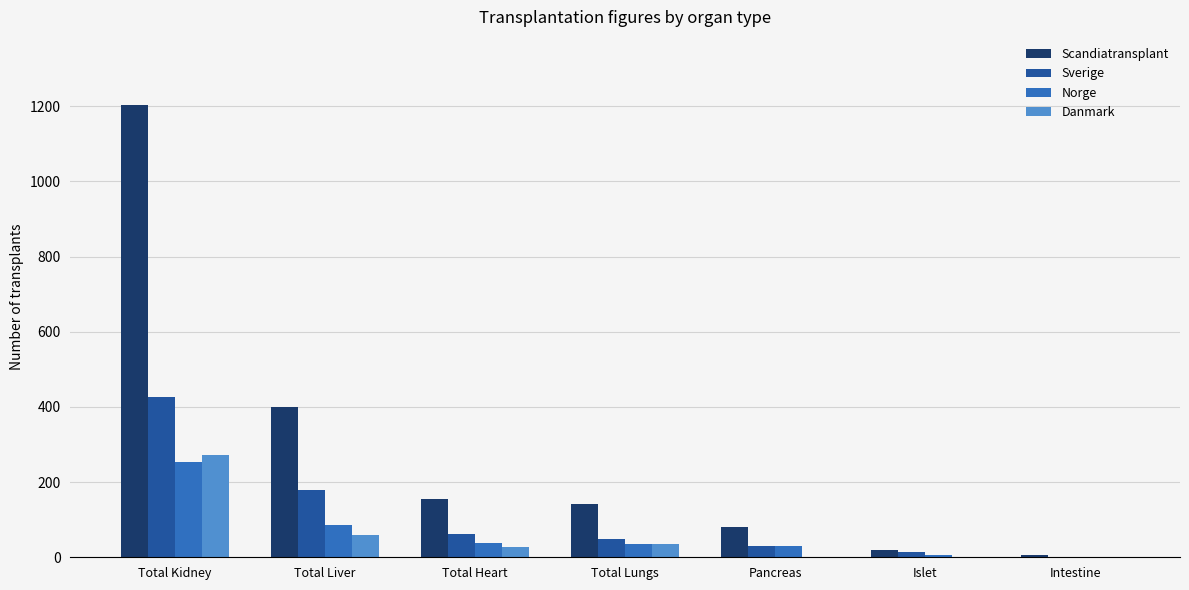

What is the sum of the Sverige values at Total Heart and Pancreas?

93